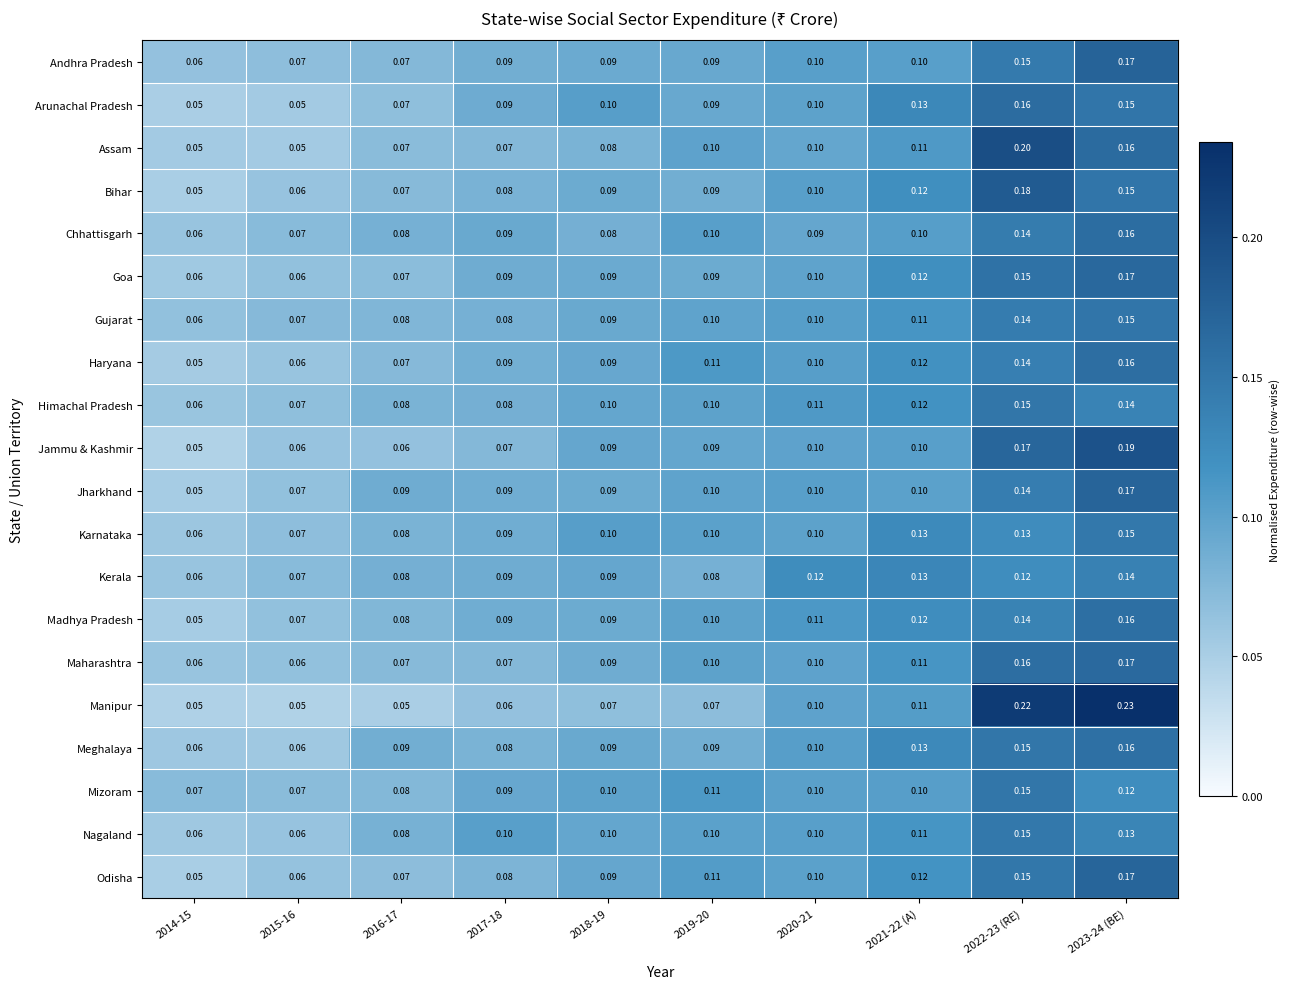

Between 2014-15 and 2016-17, which series saw the biggest shift?

Jharkhand